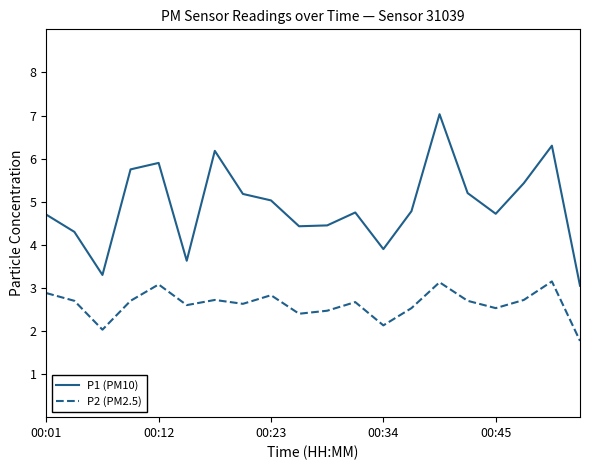

Which series has the widest spread of values?

P1 (PM10)